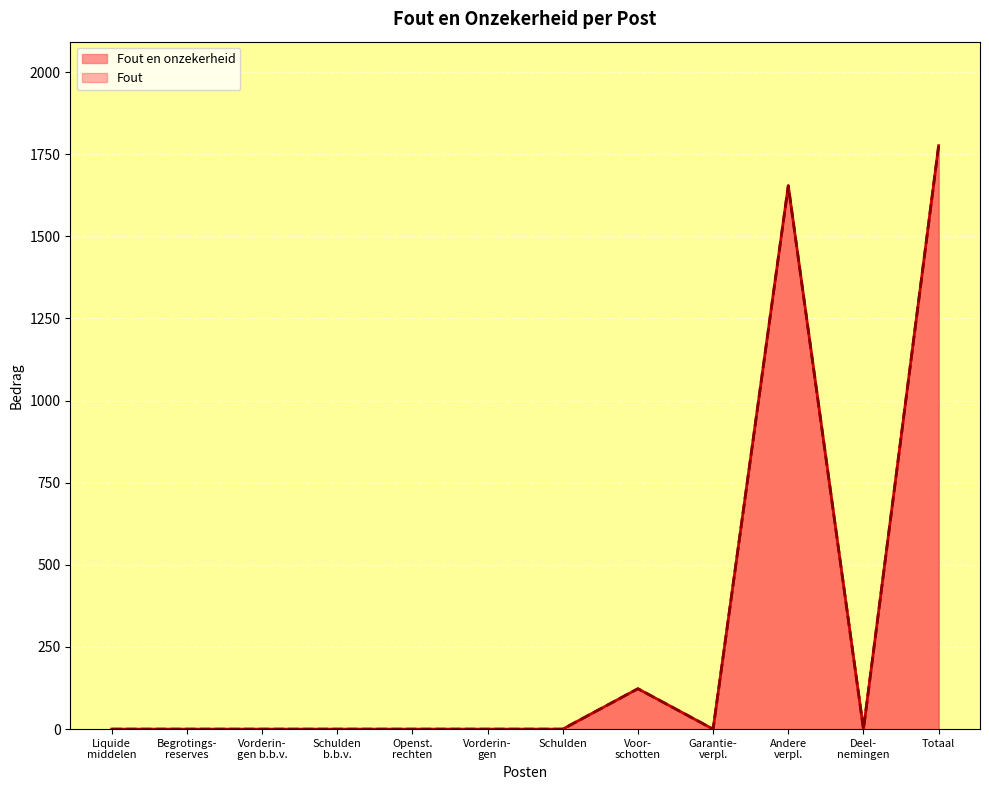

Is the value of Fout at Andere verpl. greater than the value of Fout en onzekerheid at Schulden b.b.v.?

Yes